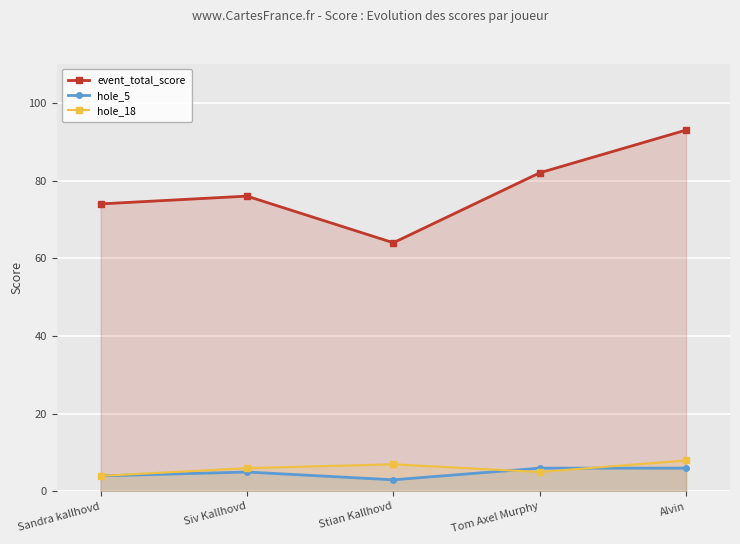

True or false: hole_18 and event_total_score intersect in this chart.

False